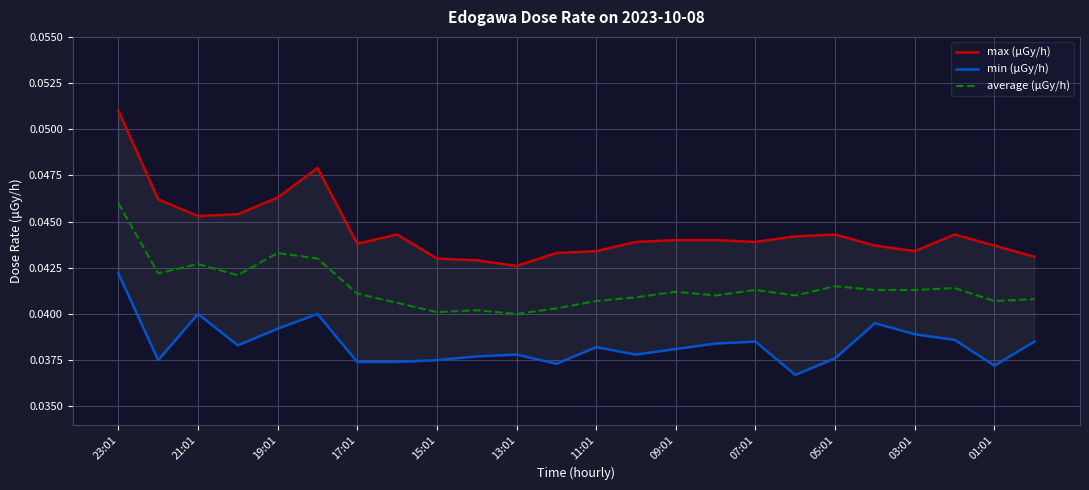

Which category has the lowest value in the min (μGy/h) series?

17